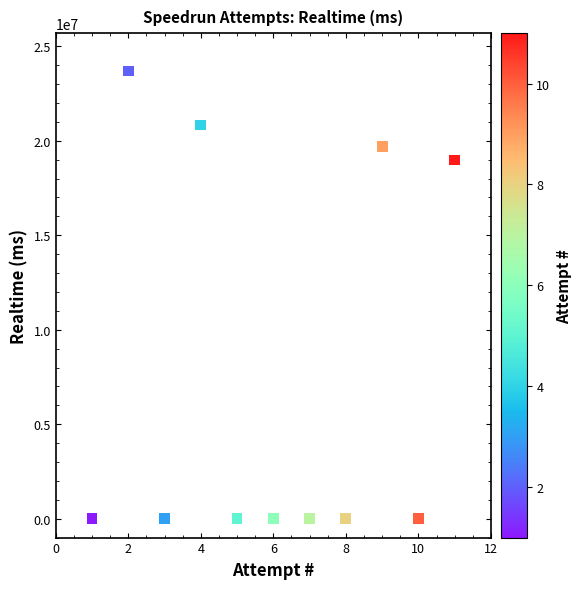

What is the range of Y values (max minus min)?

23693712